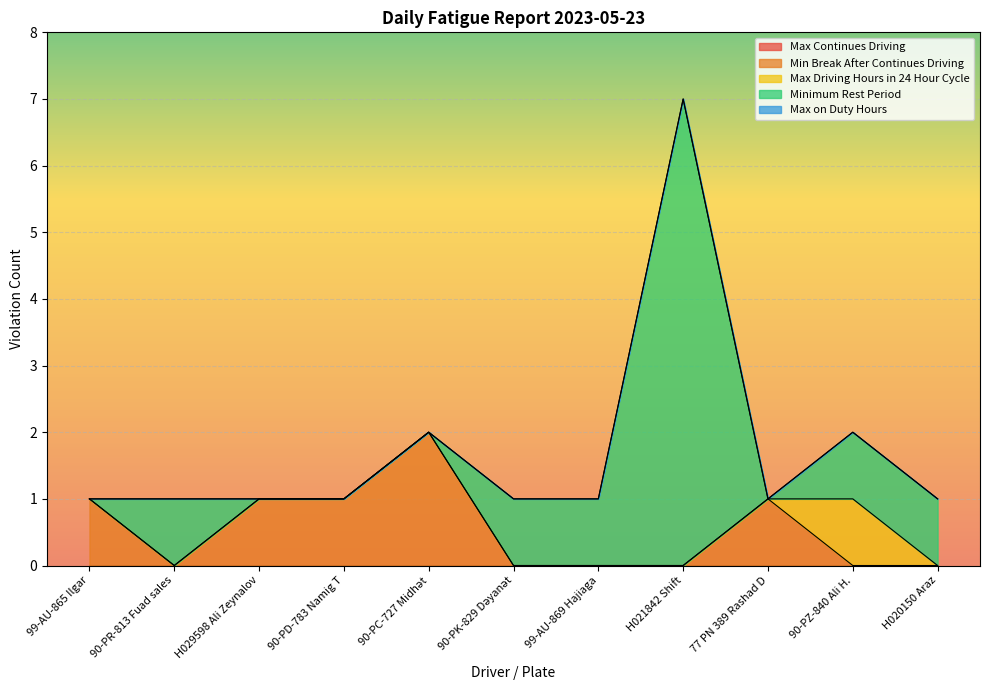

In Minimum Rest Period, how many points are lower than both neighbors (excluding endpoints)?

1